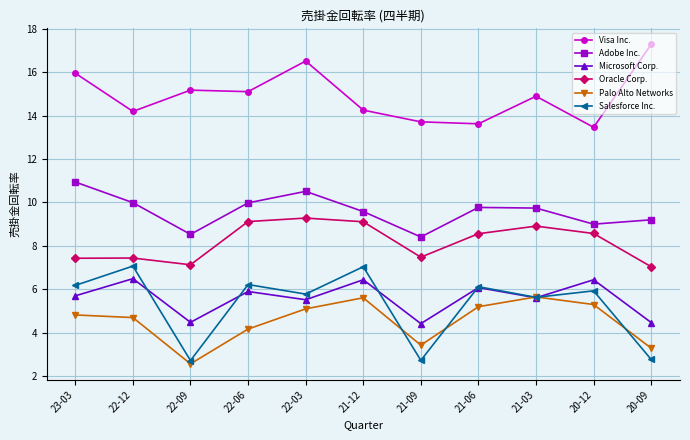

The Oracle Corp. series shows 9.3 at 22-03. True or false?

True